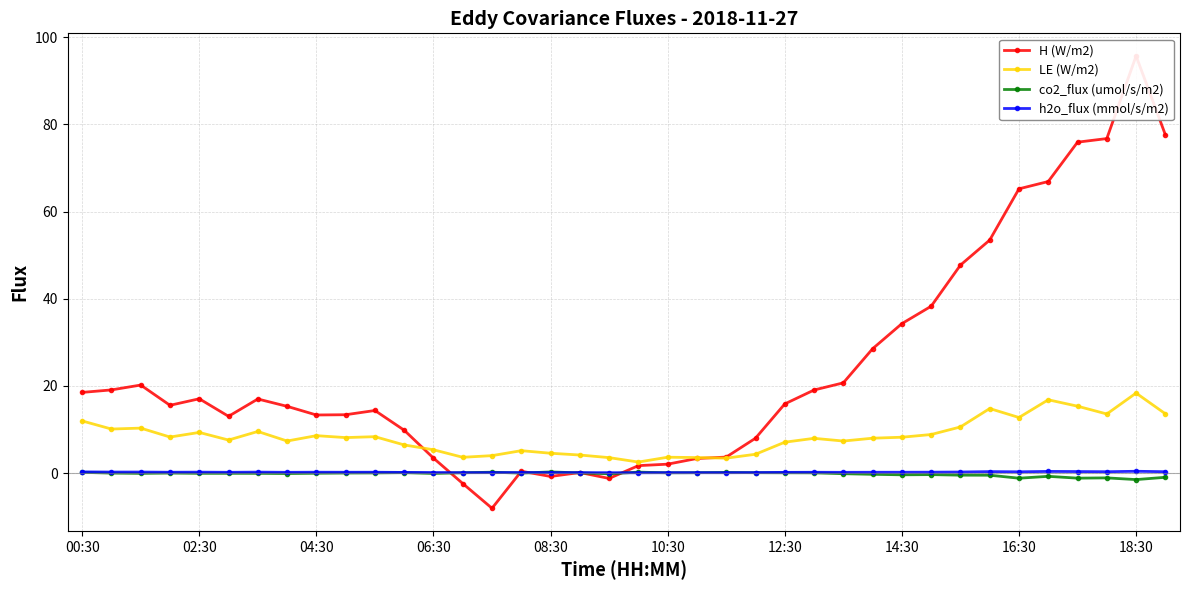

In co2_flux (umol/s/m2), how many points are higher than both neighbors (excluding endpoints)?

10